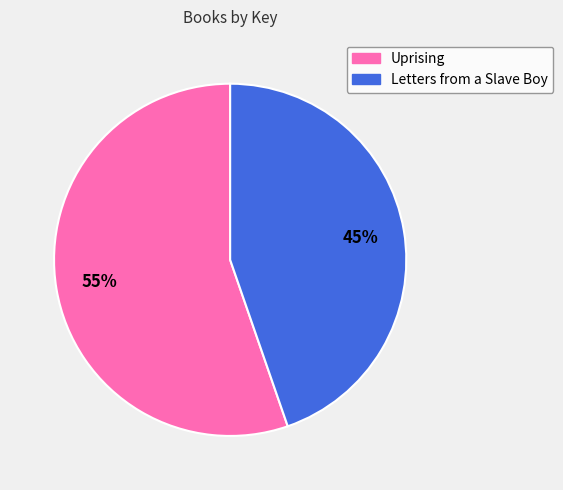

To the nearest percent, what is the combined percentage of Uprising and Letters from a Slave Boy?

100%